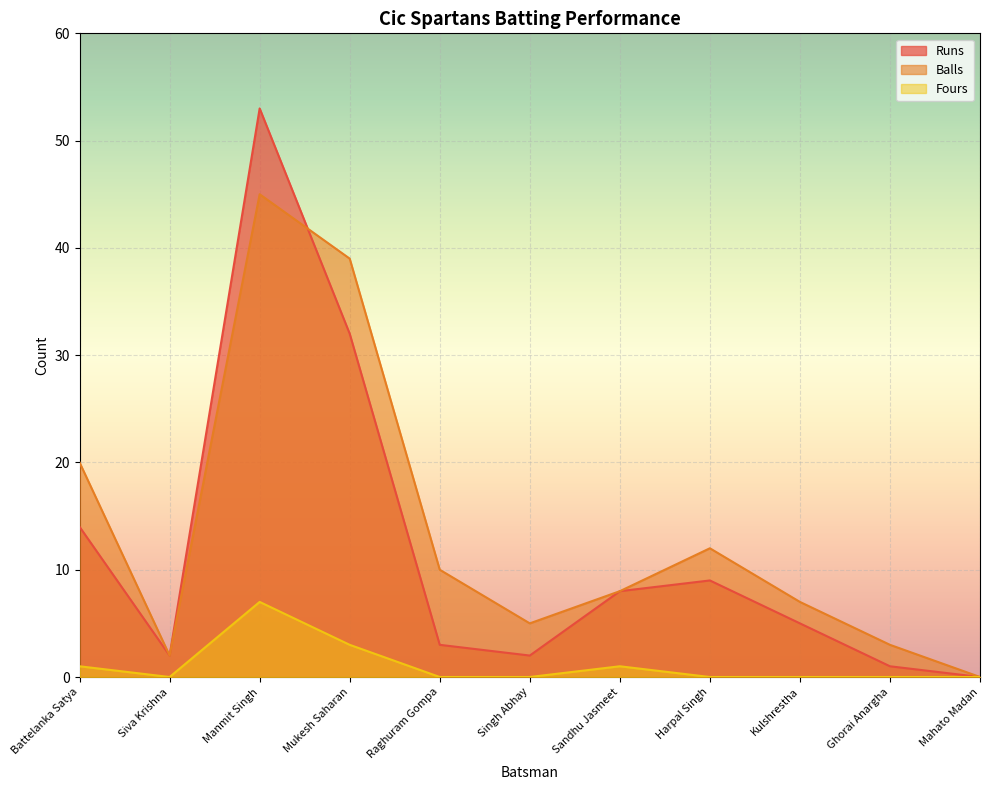

What is the value of the Balls point at the 8th from the left?

12